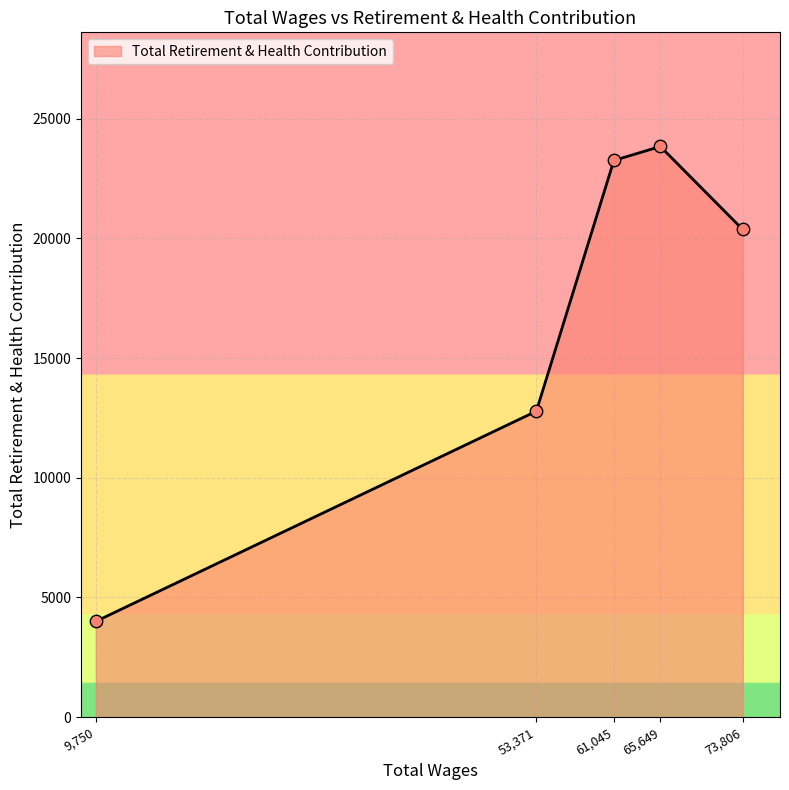

Which has a higher value, 73,806 or 53,371?

73,806